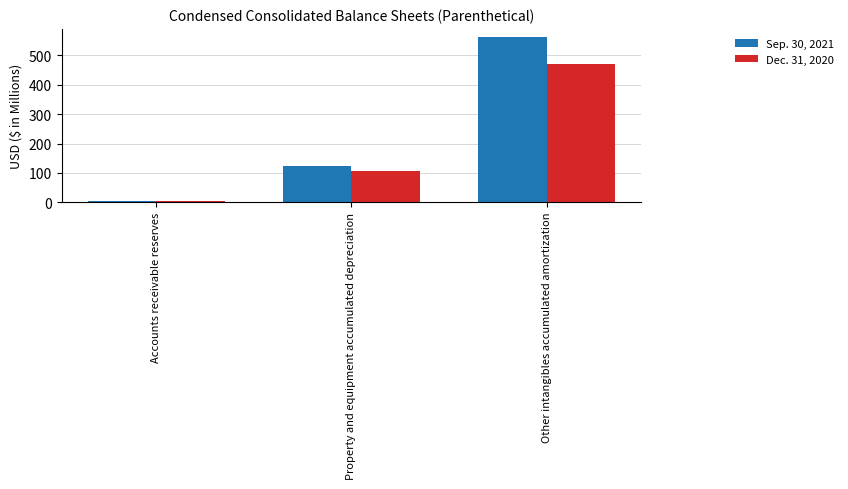

What is the label of the 2nd bar from the right?

Property and equipment accumulated depreciation